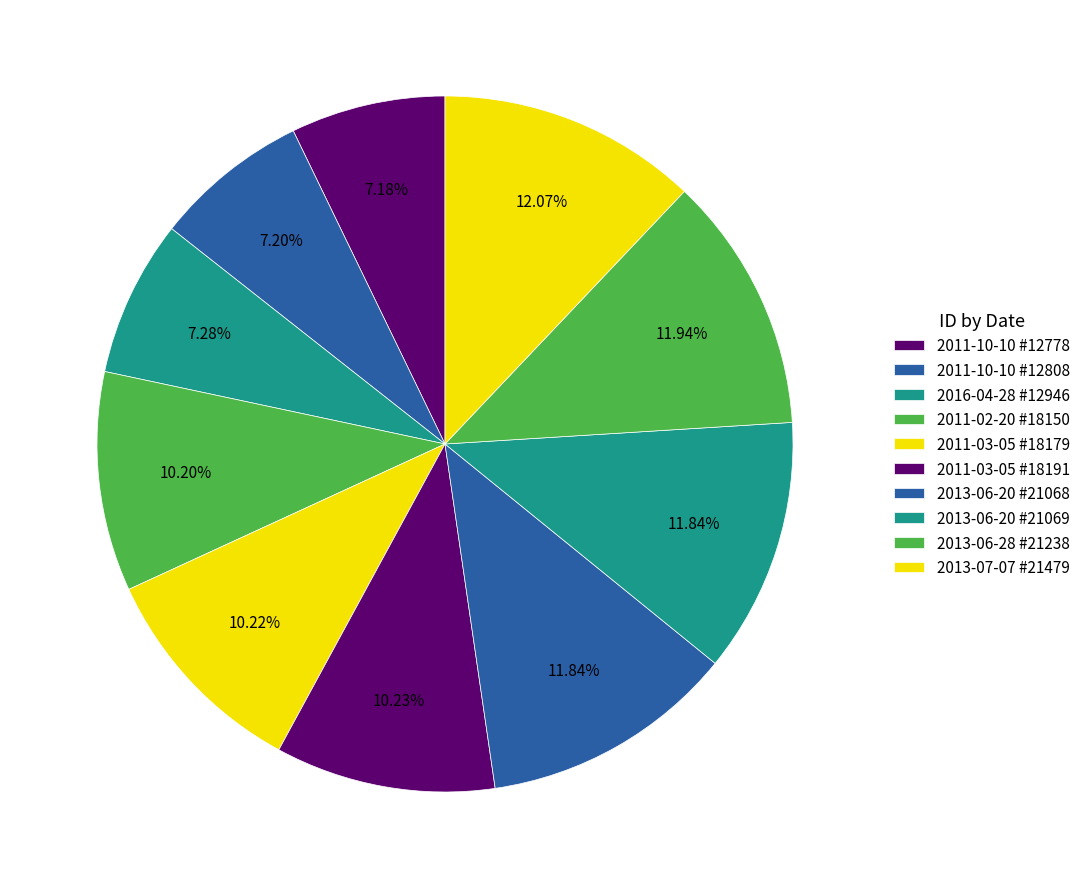

How many slices are in this pie chart?

10